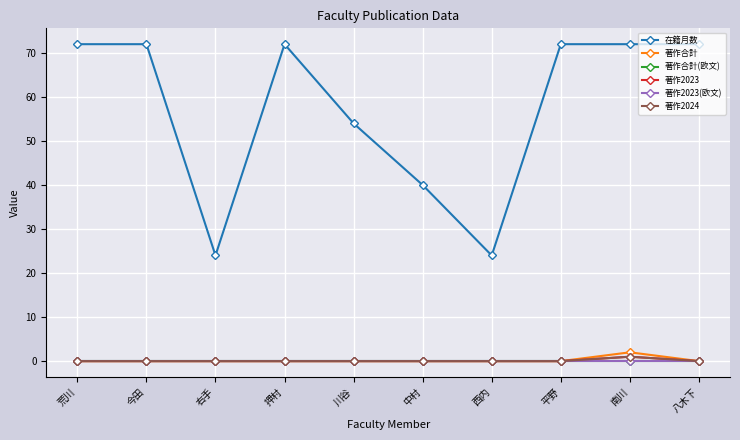

Does the chart have visible grid lines?

Yes